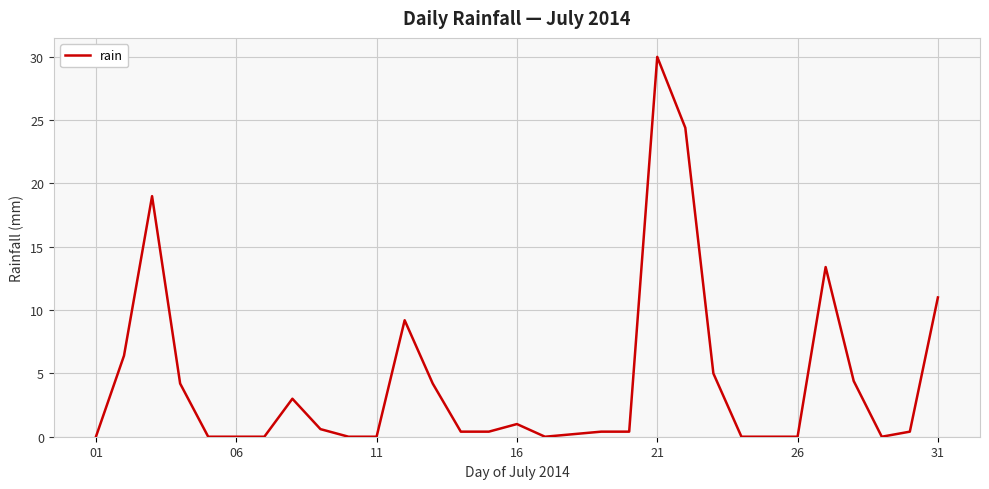

What is the difference between the maximum and minimum values?

30.0